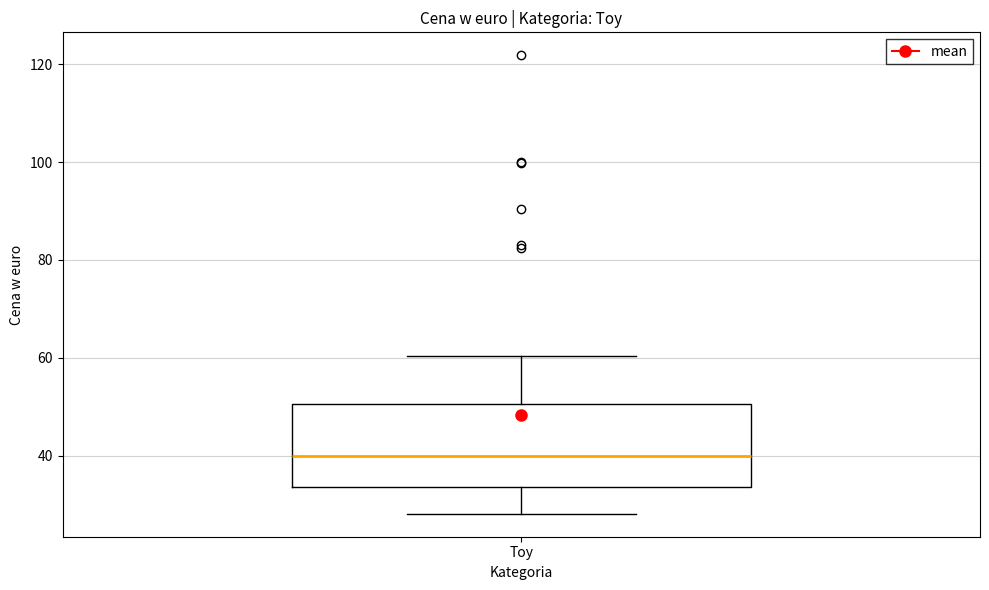

Where is the upper edge of the box for Toy on the y-axis? The values are not printed on the chart, so give them approximately, as read against the axis.

50